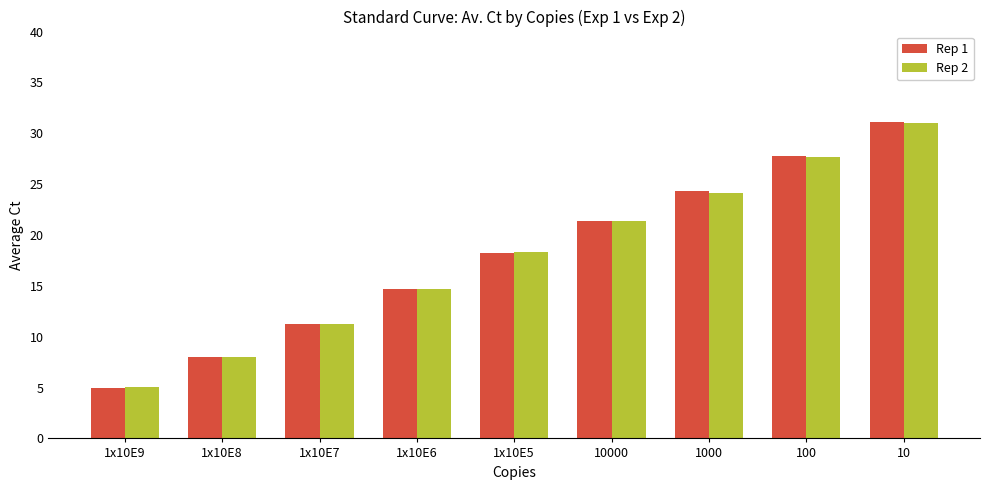

How many bars are there in each group?

2